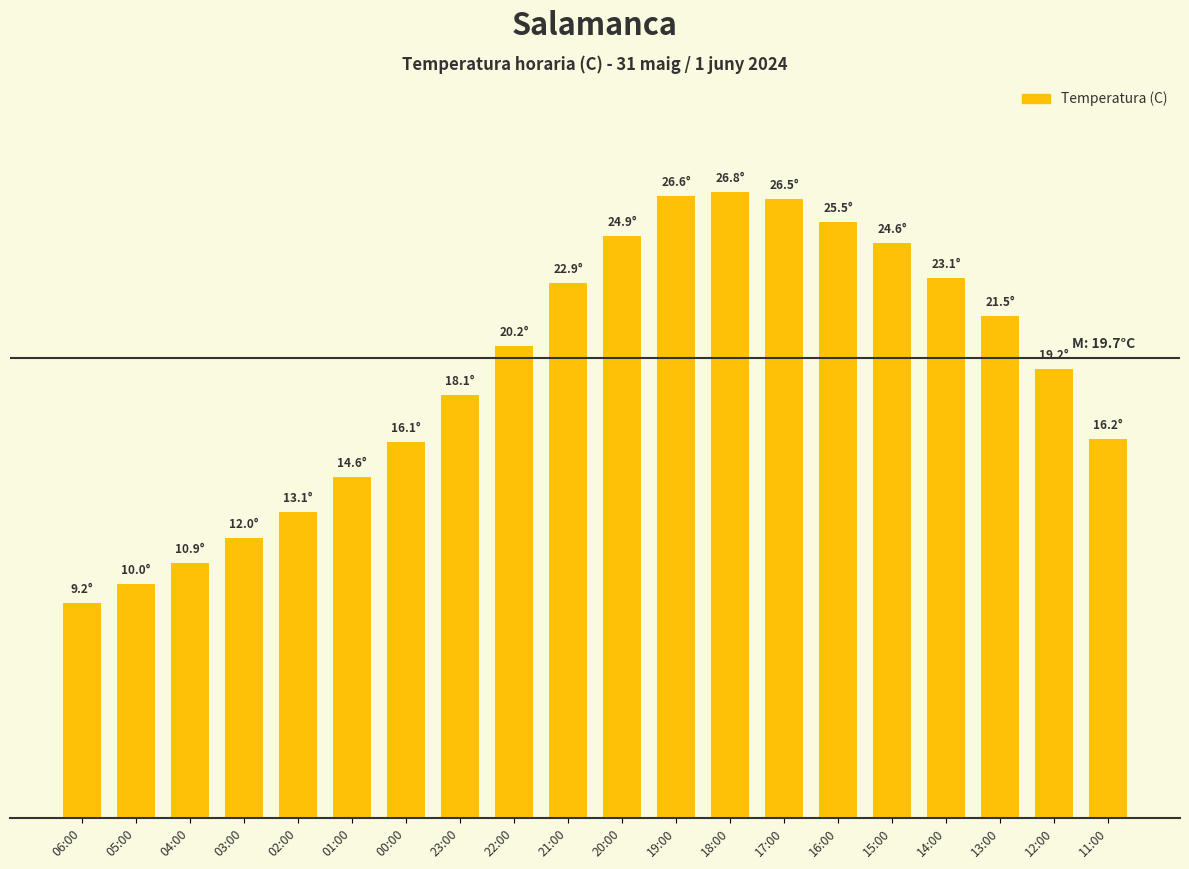

Reading right to left, list all the values displayed in this chart.

16.2	19.2	21.5	23.1	24.6	25.5	26.5	26.8	26.6	24.9	22.9	20.2	18.1	16.1	14.6	13.1	12.0	10.9	10.0	9.2